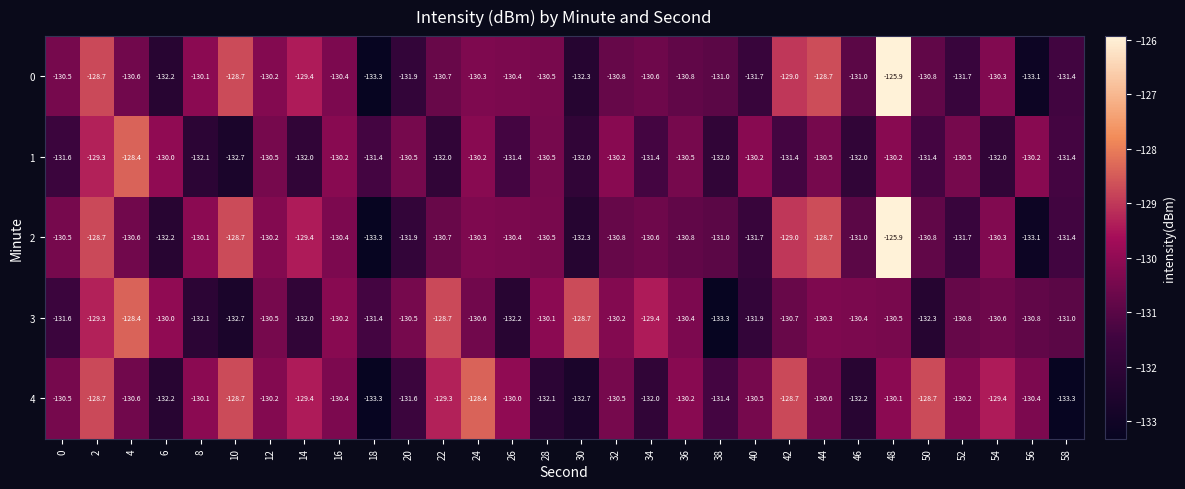

Between 28 and 52, which series saw the biggest shift?

4